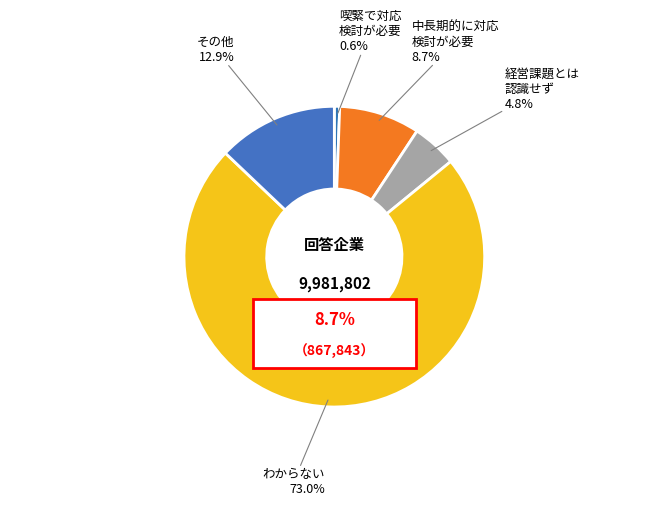

How many slices are in this pie chart?

5